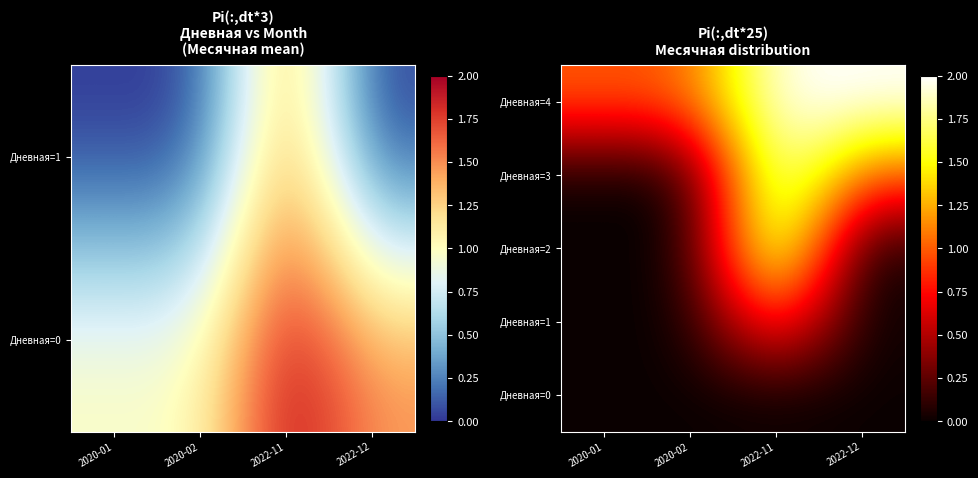

Is the value of Дневная=1 at 2022-12 greater than the value of Дневная=0 at 2020-02?

No